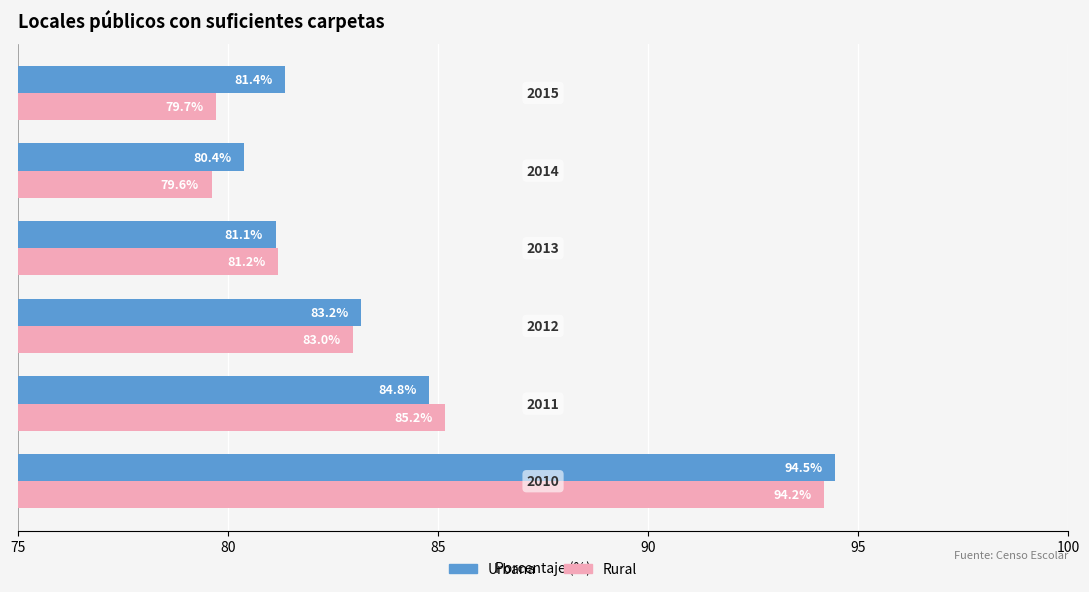

Rank the series by their average value, from highest to lowest.

Urbana, Rural